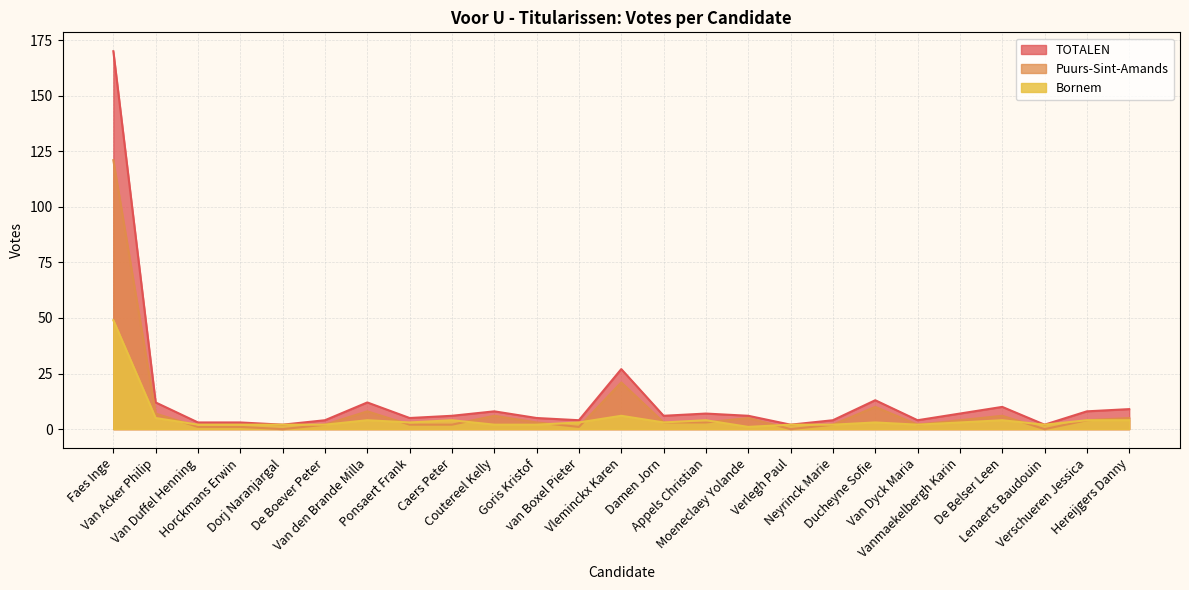

Reading left to right, what are all the values shown in this chart?

TOTALEN: 170	12	3	3	2	4	12	5	6	8	5	4	27	6	7	6	2	4	13	4	7	10	2	8	9
Puurs-Sint-Amands: 121	7	1	1	0	2	8	2	2	6	3	1	21	3	3	5	0	2	10	2	4	6	0	4	5
Bornem: 49	5	2	2	2	2	4	3	4	2	2	3	6	3	4	1	2	2	3	2	3	4	2	4	4